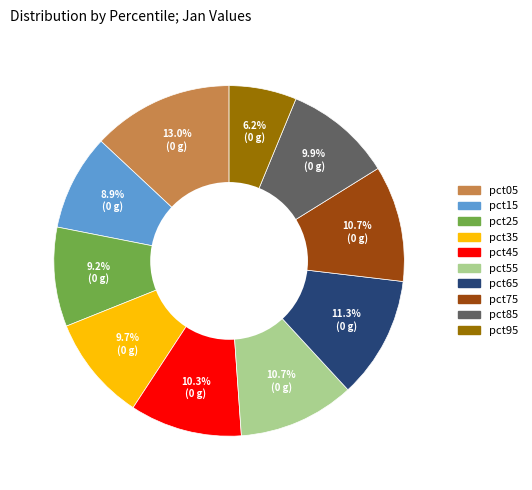

What is the largest slice in the pie chart?

pct05